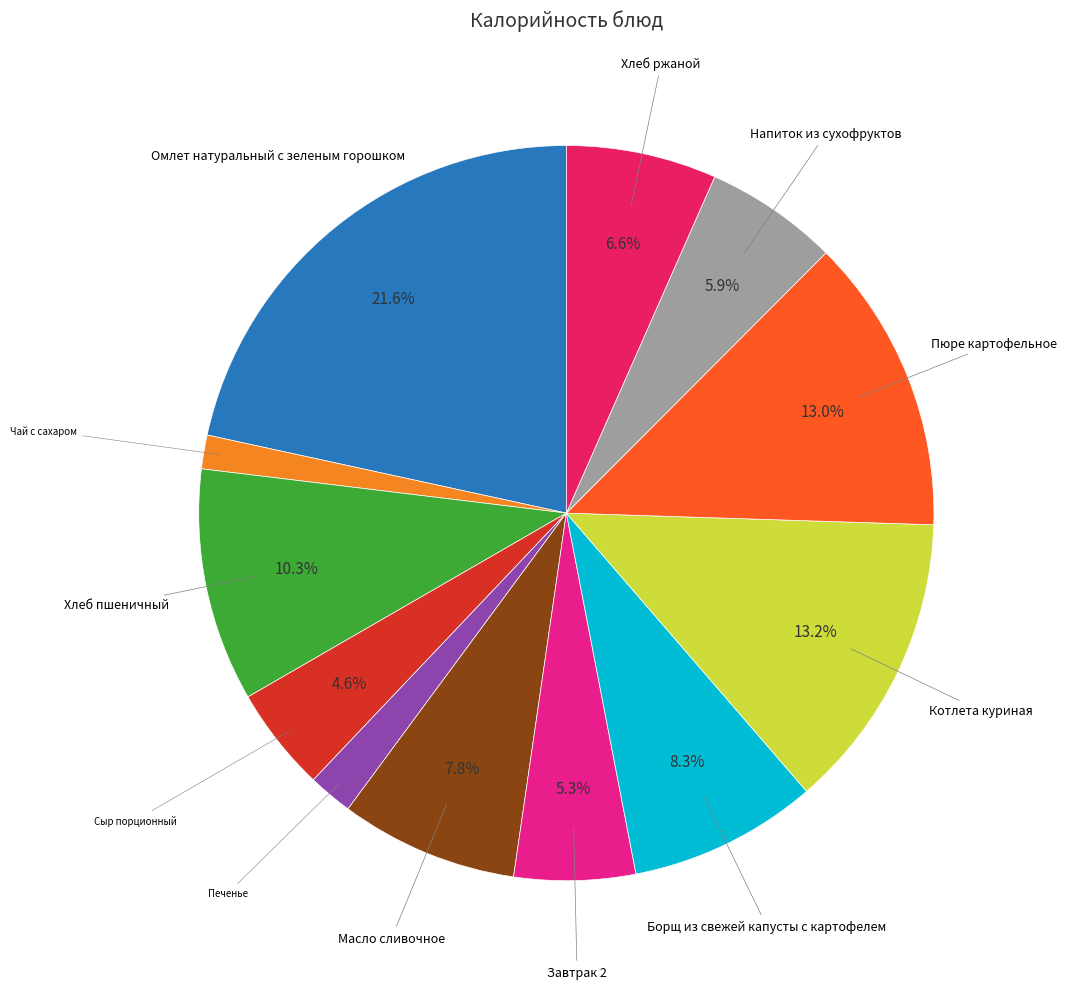

Does any single category account for the majority?

No